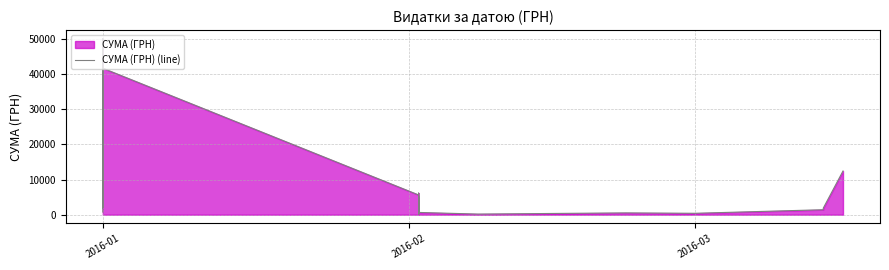

How many data points does each series have?

40